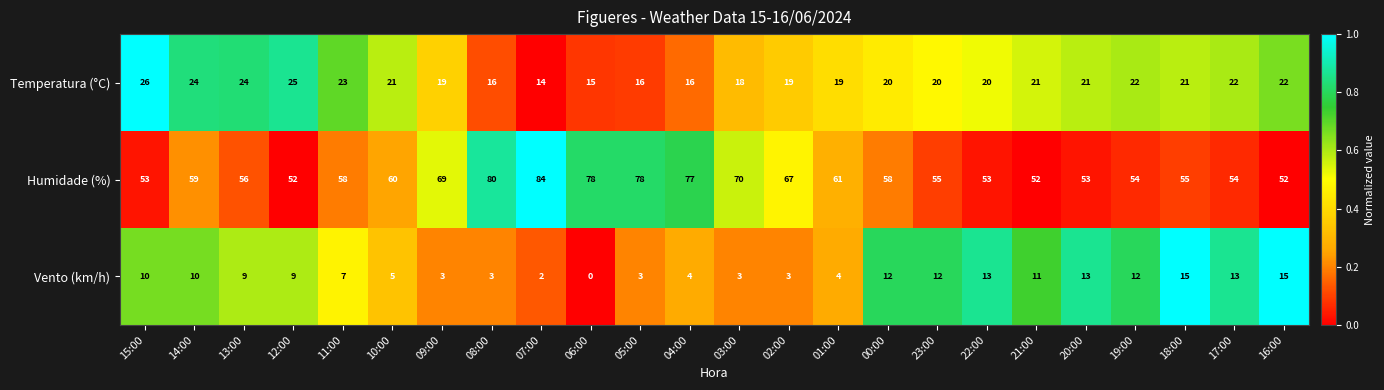

What is the sum of all Vento (km/h) values?

191